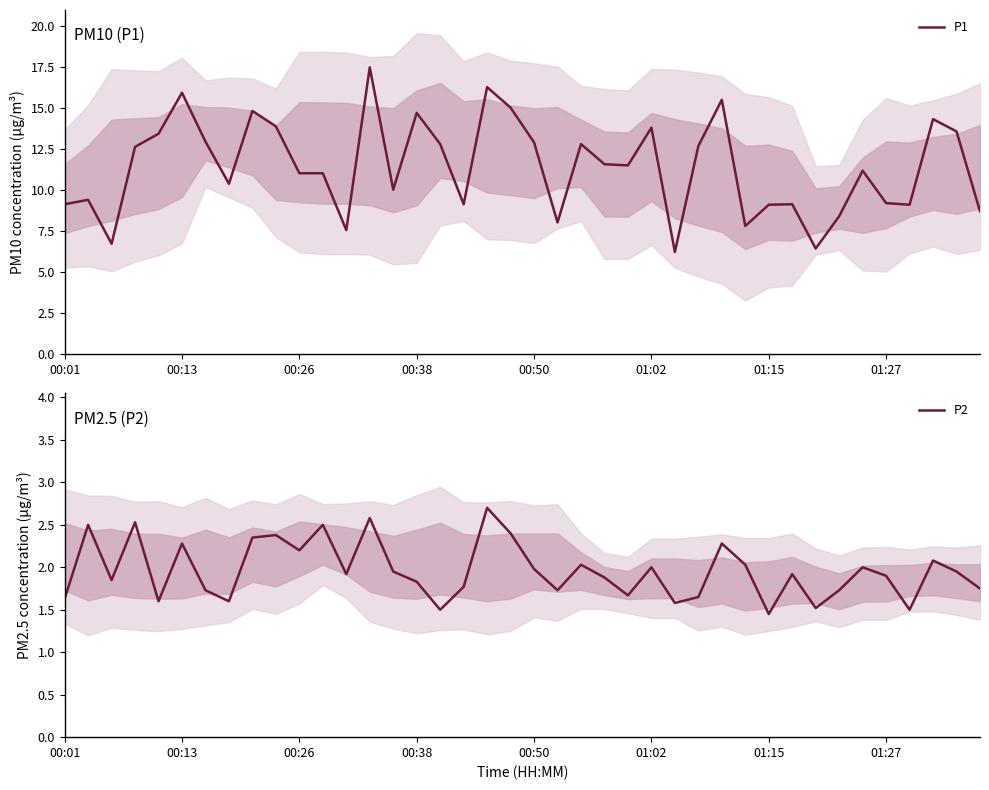

What is the highest value of the P1 series?

17.5